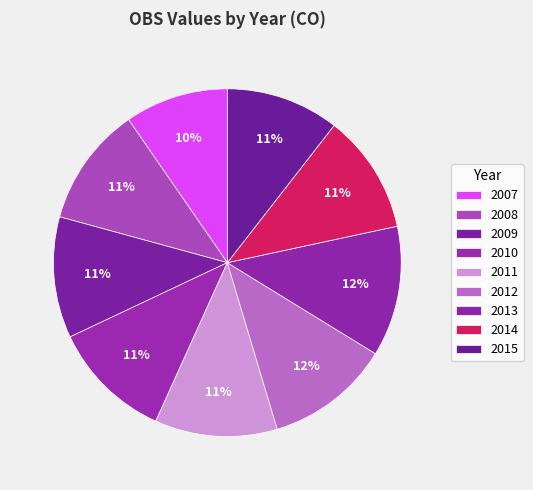

How many slices are in this pie chart?

9